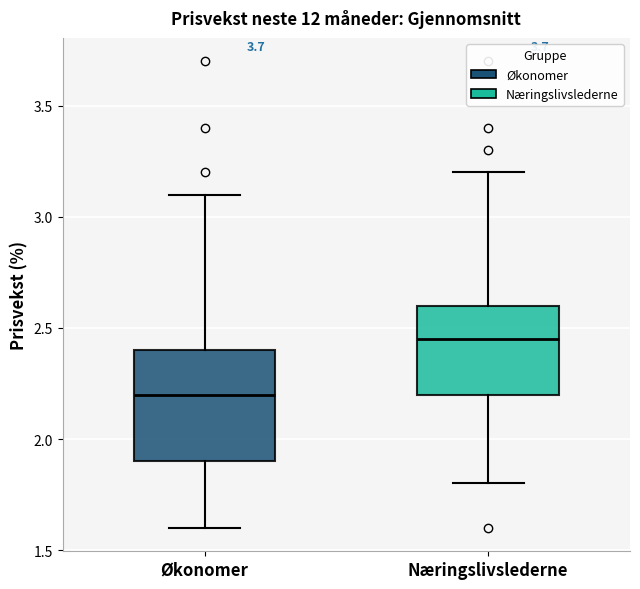

Which box's median line is the highest?

Næringslivslederne